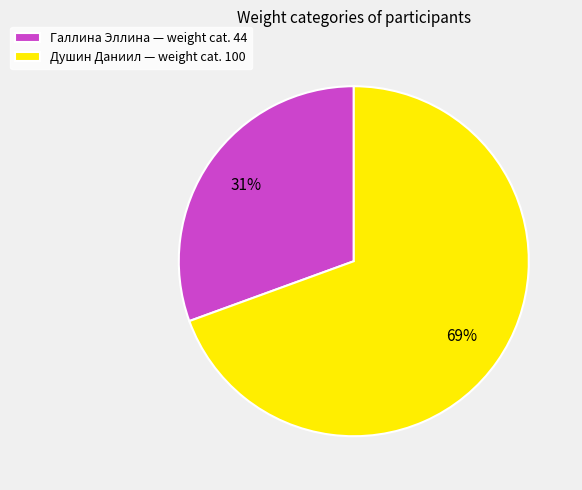

To the nearest percent, what is the combined percentage of Душин Даниил — weight cat. 100 and Галлина Эллина — weight cat. 44?

100%